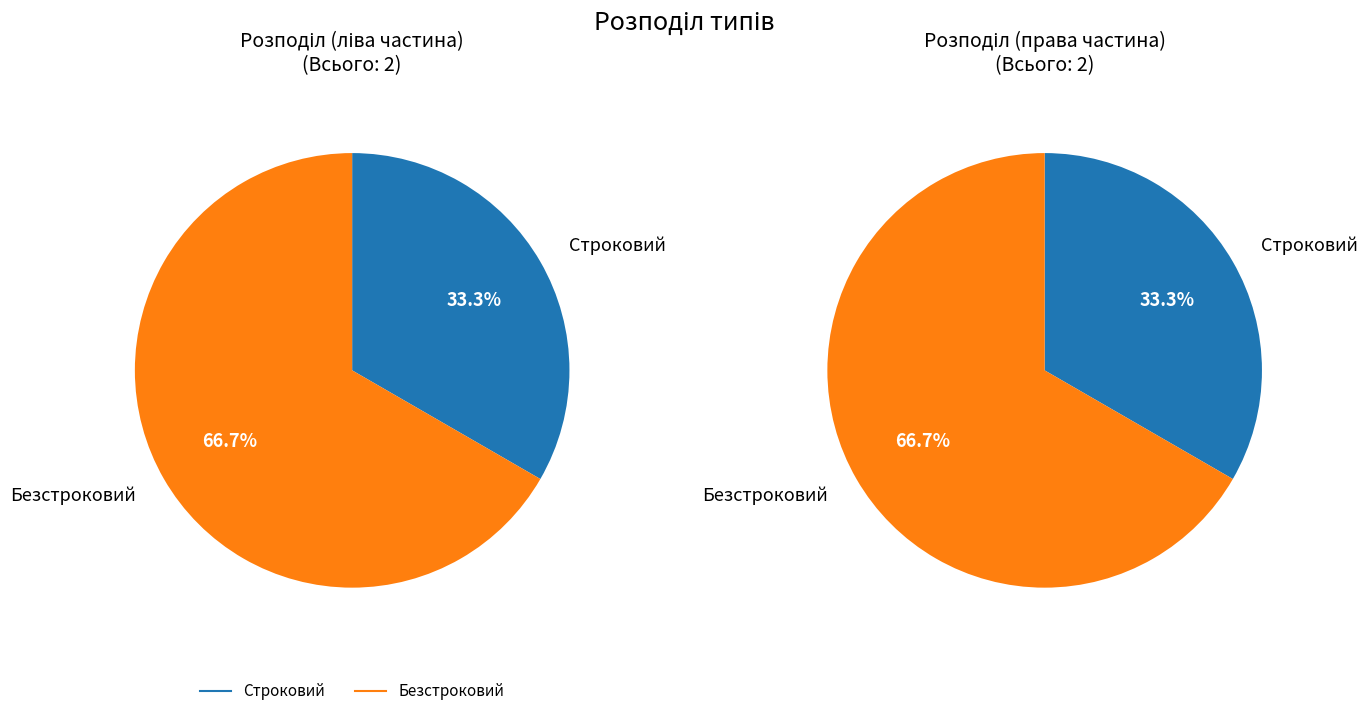

Is the sum of Безстроковий and Строковий greater than half?

Yes